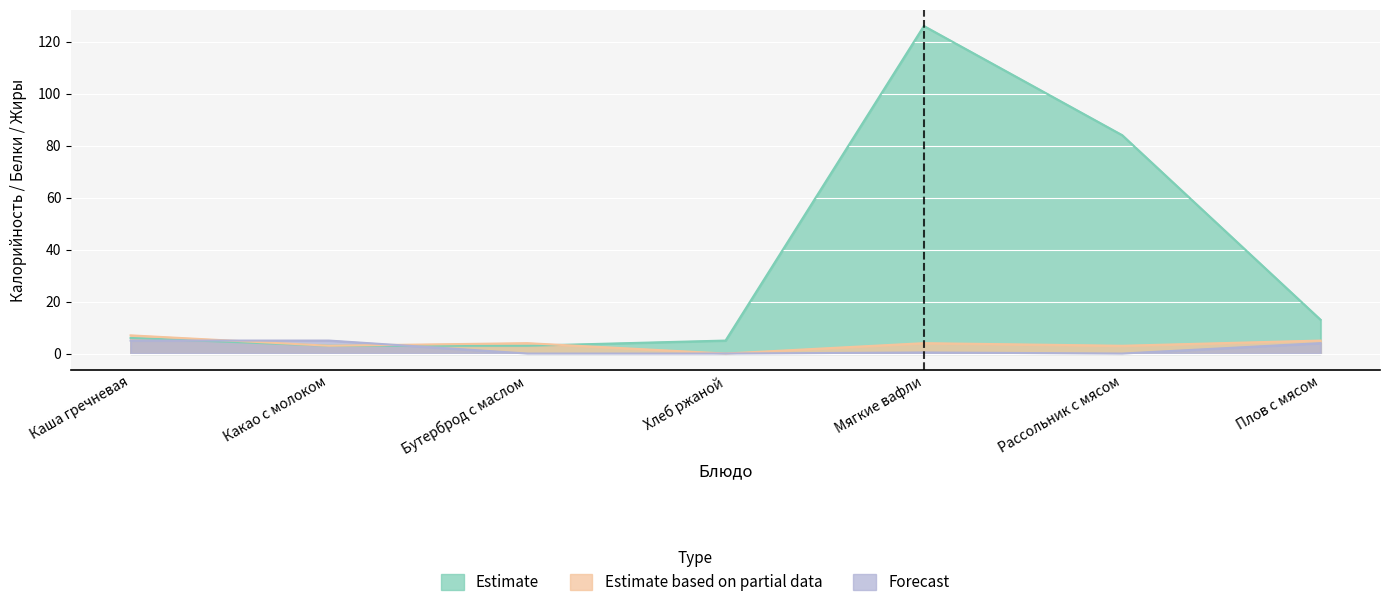

At which label does Estimate reach its peak?

Мягкие вафли